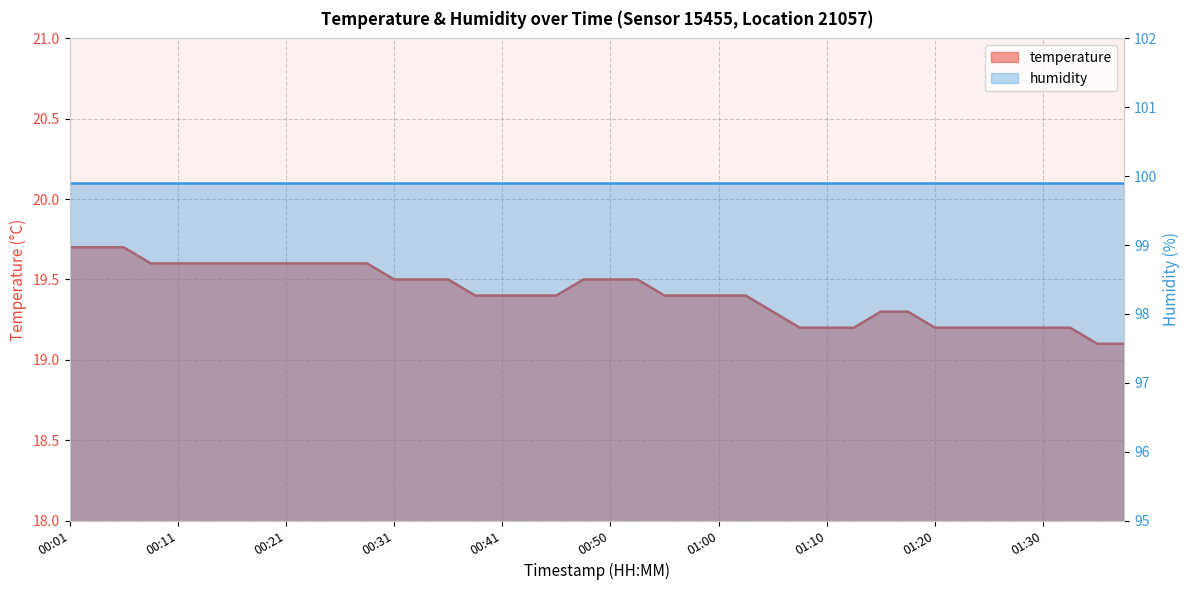

What is the difference between the maximum and minimum values?

0.6